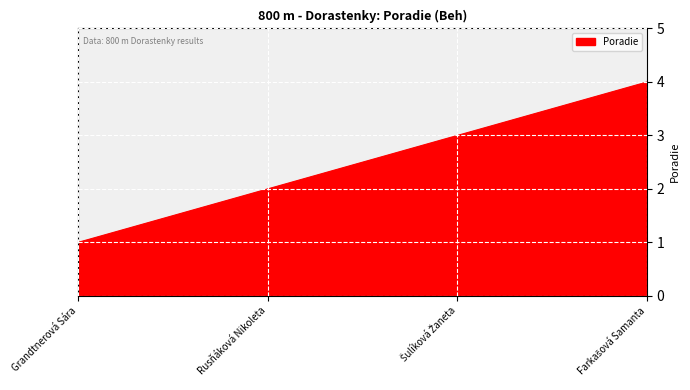

What is the maximum value shown in the chart?

4